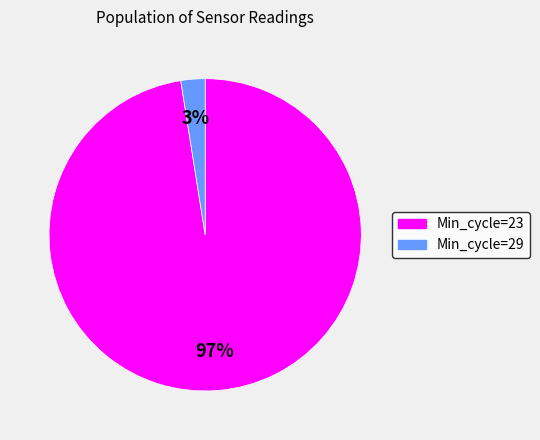

To the nearest percent, what is the average slice percentage?

50%